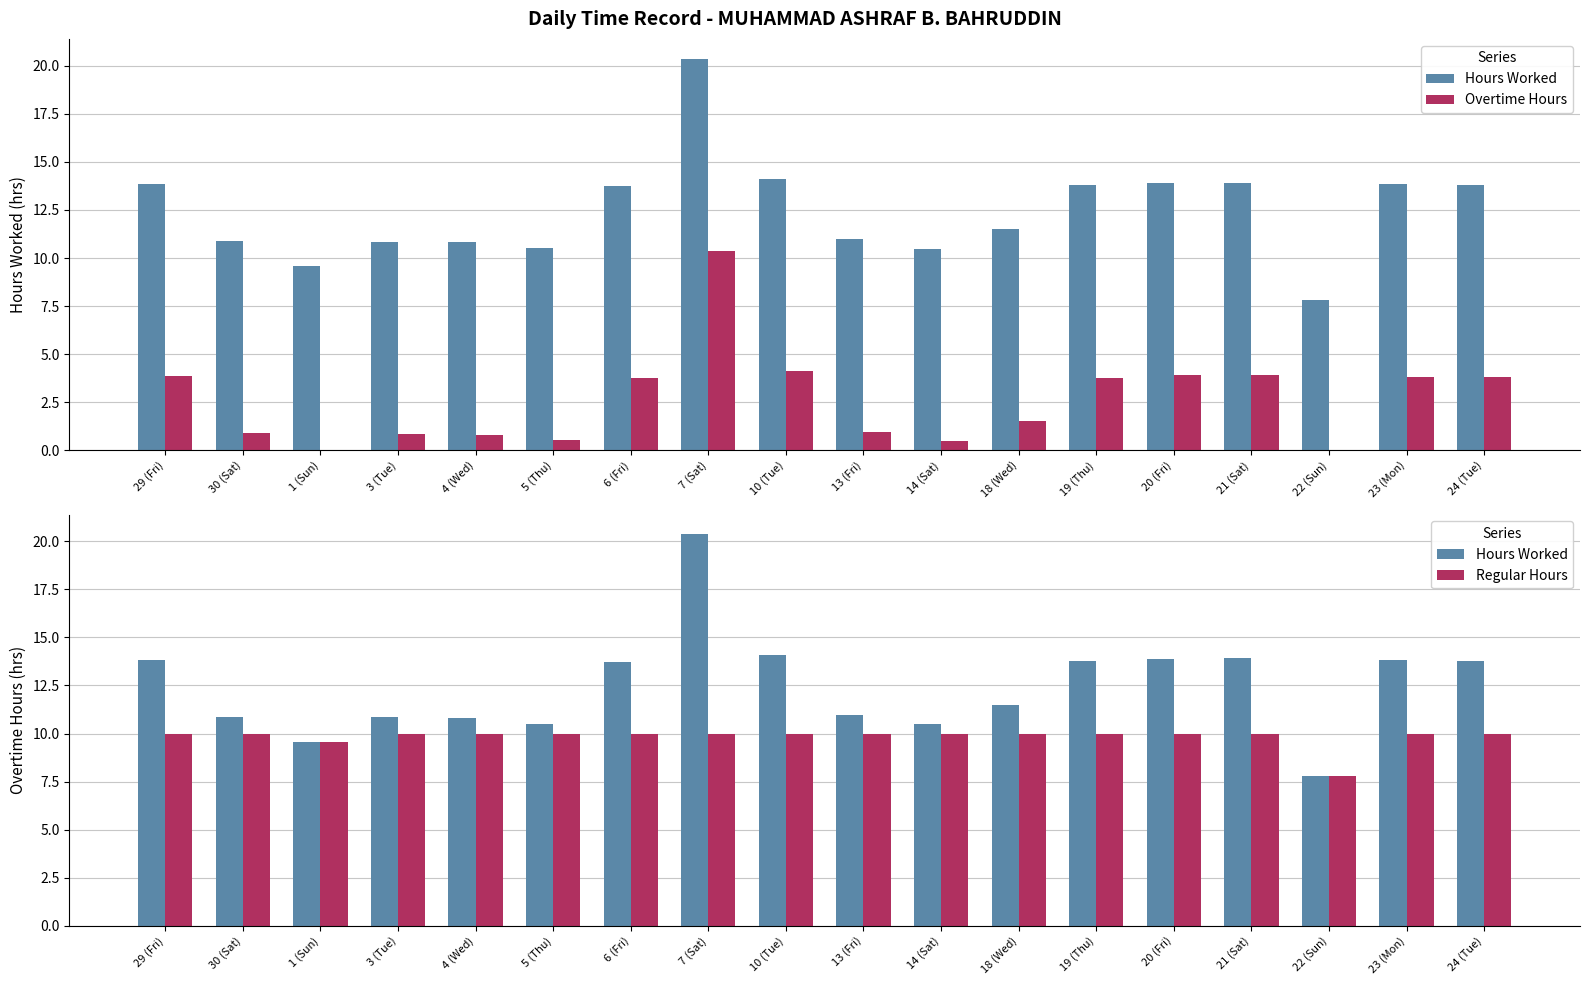

What is the label of the 8th bar from the right?

14 (Sat)